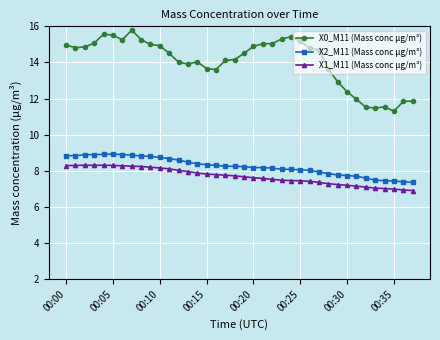

Which series has the widest spread of values?

X0_M11 (Mass conc μg/m³)